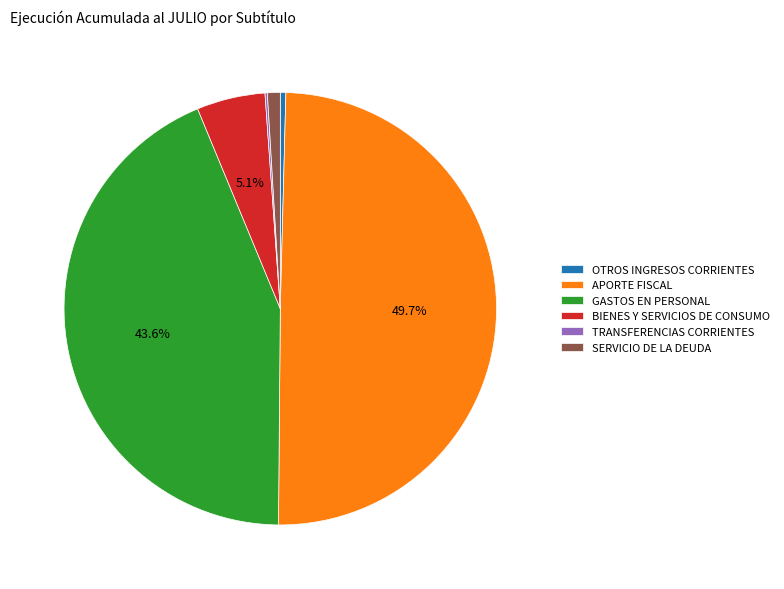

Combined, do APORTE FISCAL and GASTOS EN PERSONAL account for over 50%?

Yes